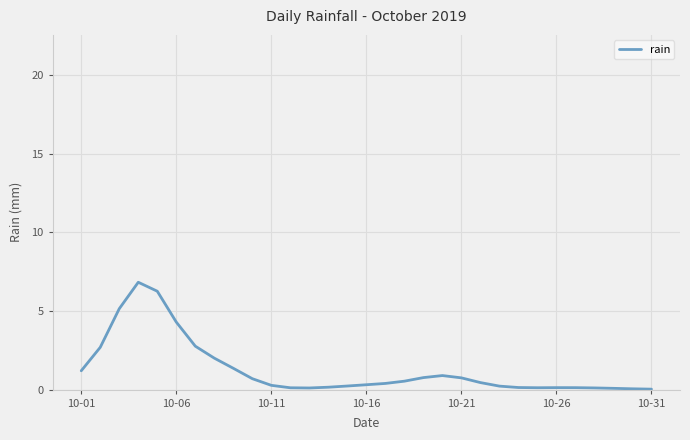

What is the greatest value displayed?

6.8